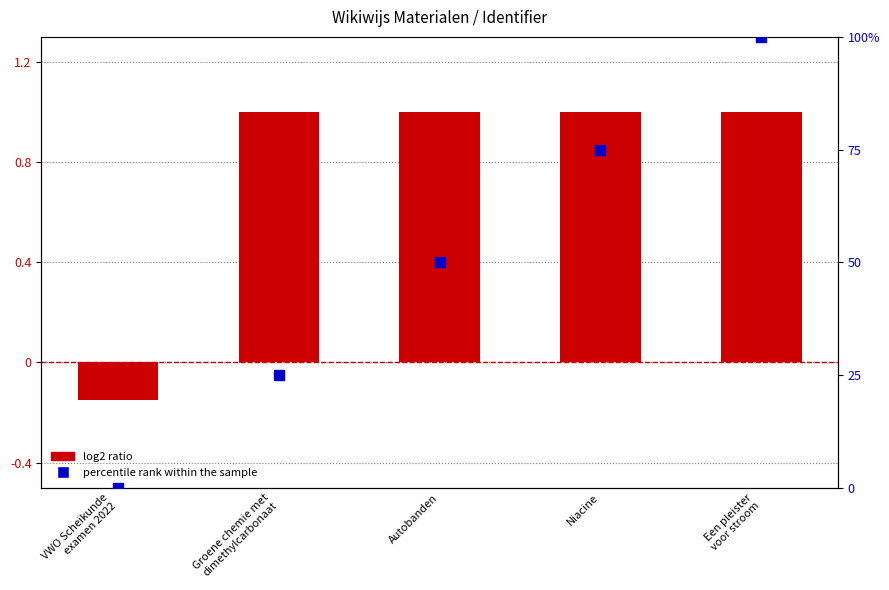

Which series has the largest total across all categories?

percentile rank within the sample